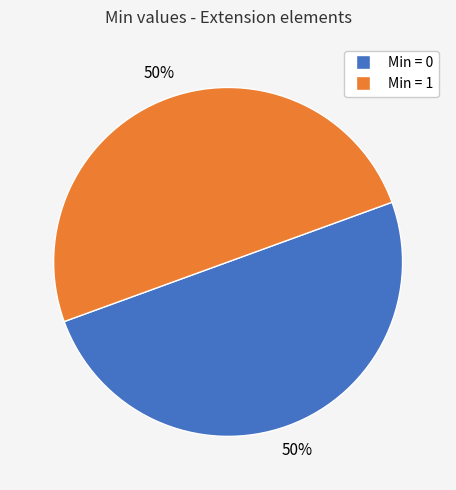

To the nearest percent, what is the average slice percentage?

50%